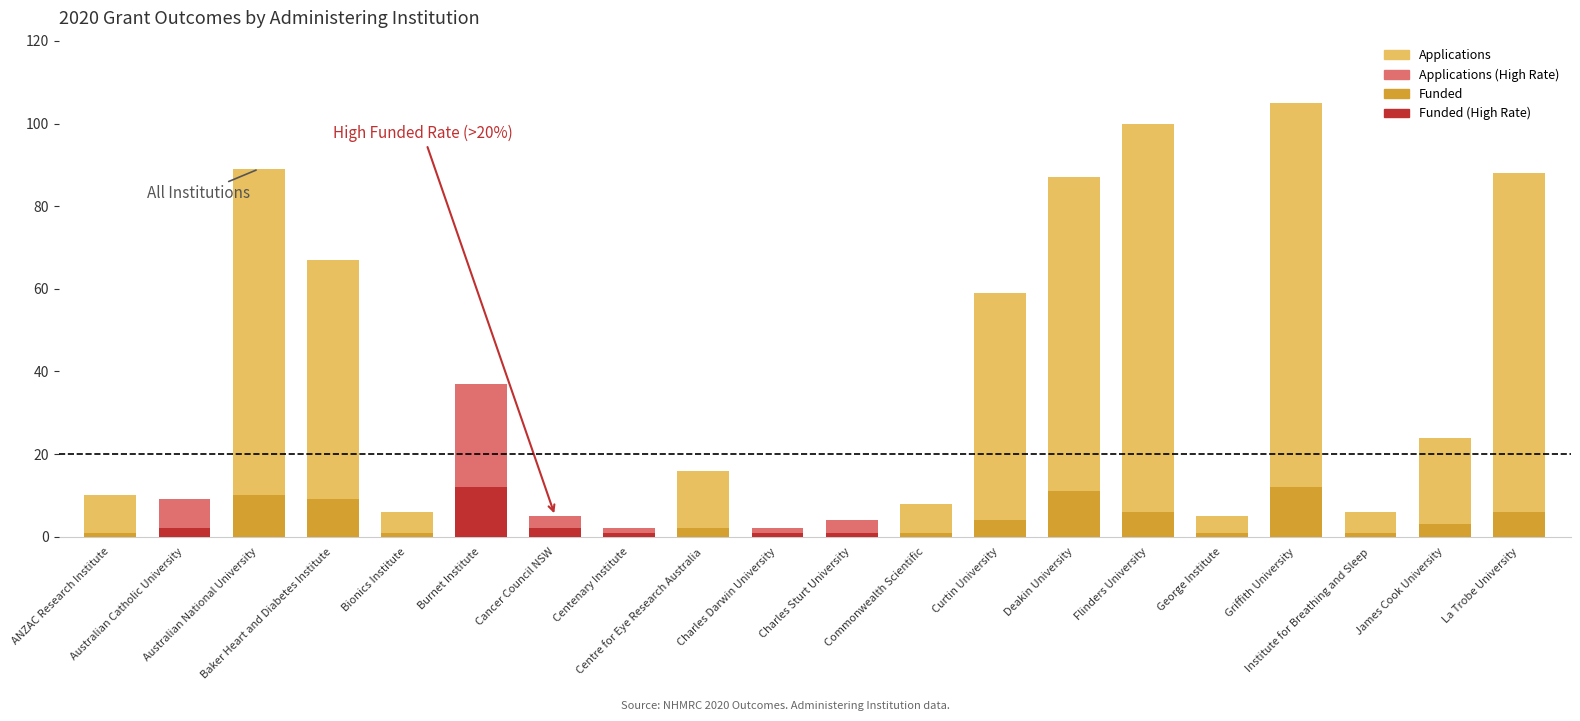

What is the label of the 4th bar from the right?

Griffith University